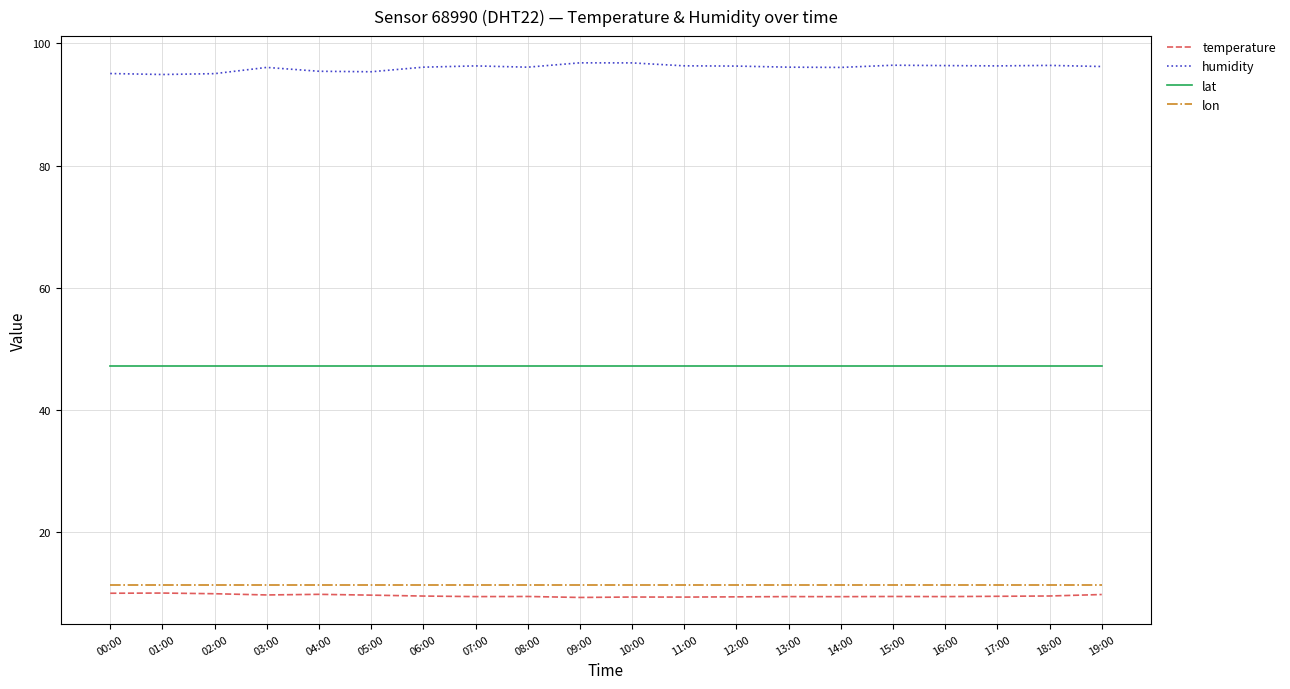

True or false: temperature and humidity cross at least once.

False